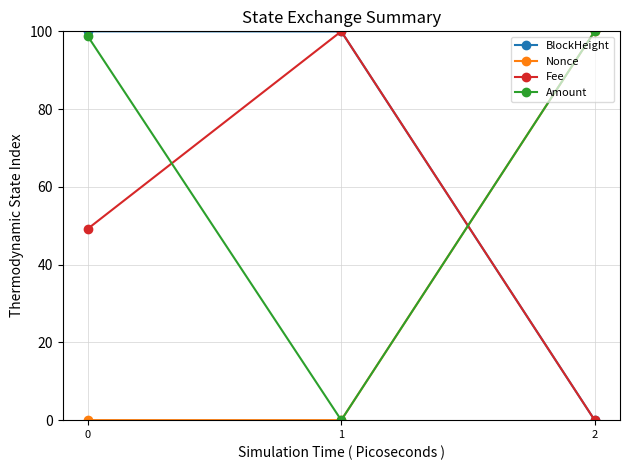

What is the sum of all Nonce values?

100.0